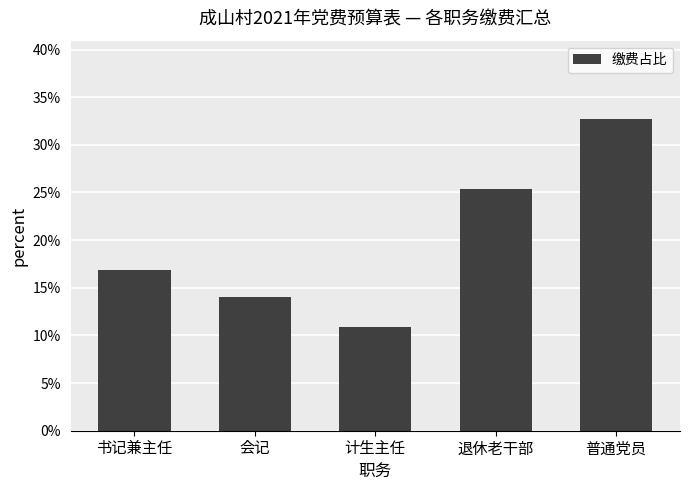

Reading left to right, what are all the values shown in this chart?

书记兼主任=0.2	会记=0.1	计生主任=0.1	退休老干部=0.3	普通党员=0.3